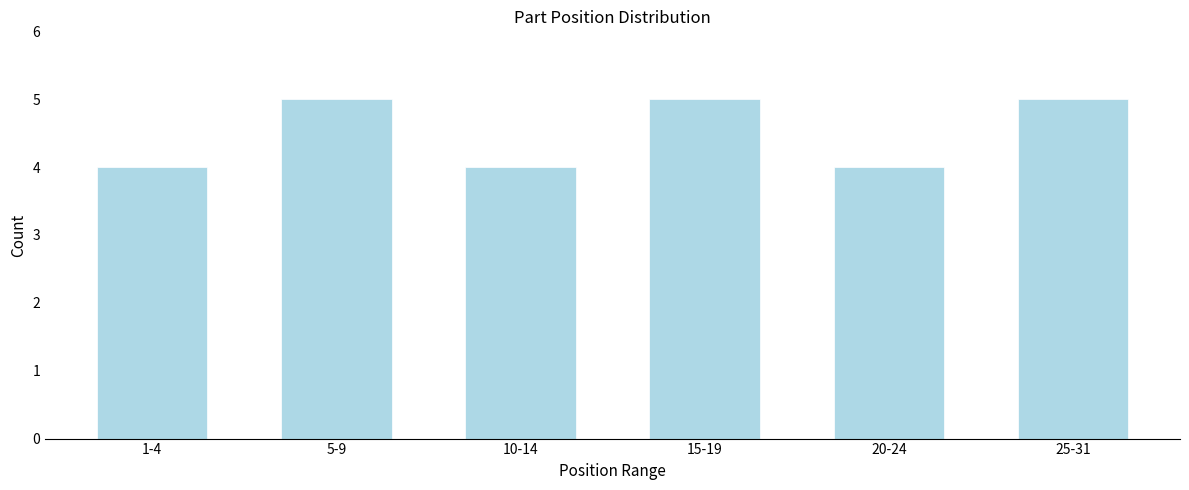

Reading left to right, transcribe all the data shown in this chart.

4	5	4	5	4	5